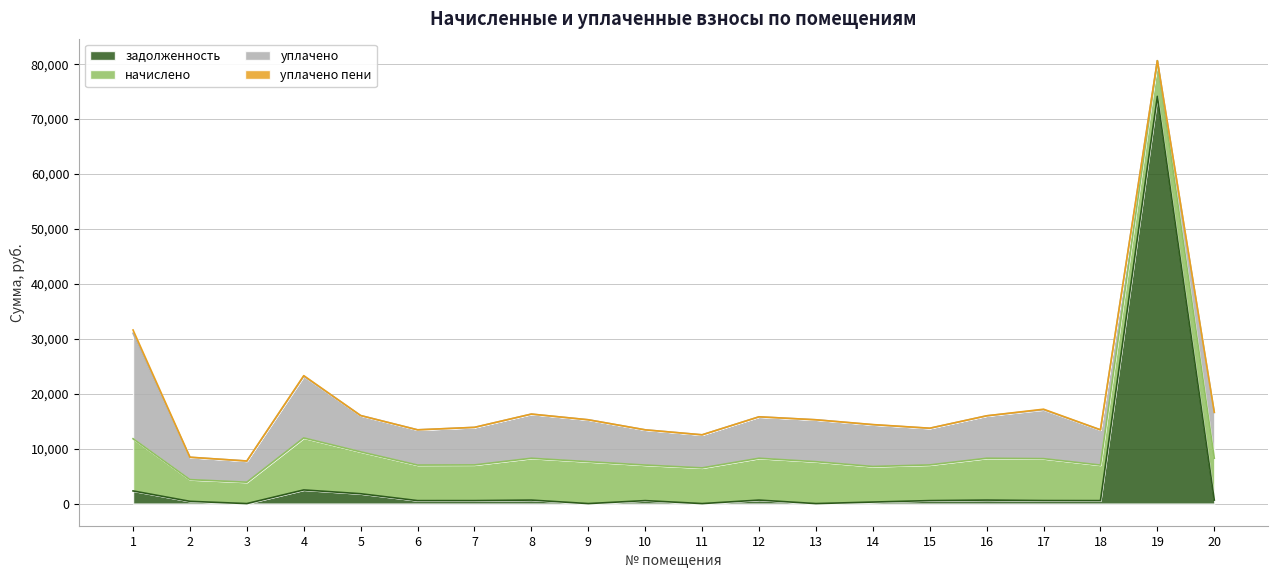

How many data points in уплачено are less than 7538?

10